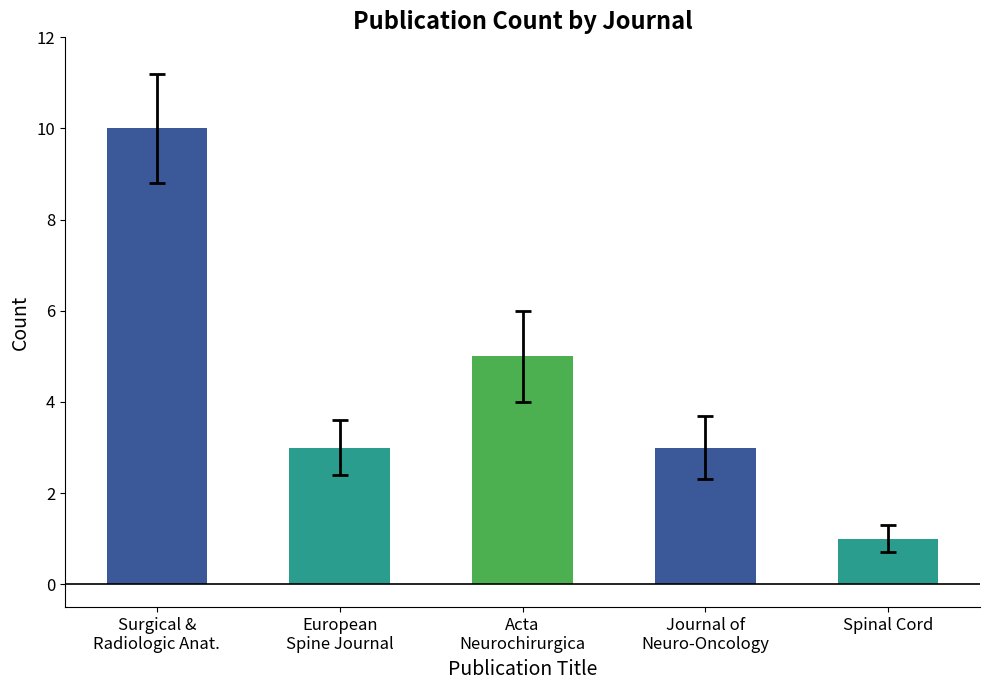

Reading left to right, transcribe all the data shown in this chart.

Surgical &
Radiologic Anat.=10	European
Spine Journal=3	Acta
Neurochirurgica=5	Journal of
Neuro-Oncology=3	Spinal Cord=1